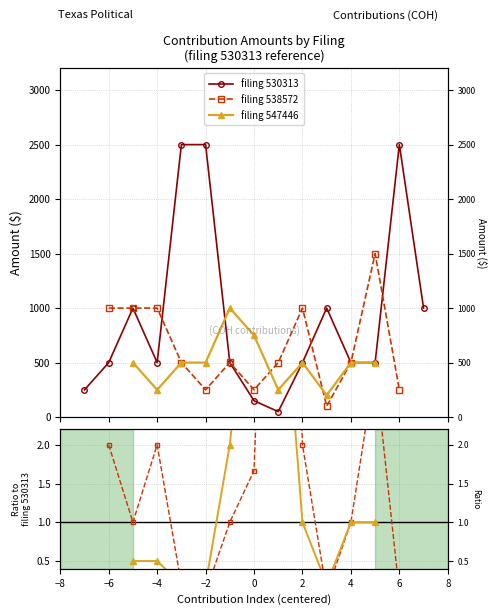

Does the chart have visible grid lines?

Yes